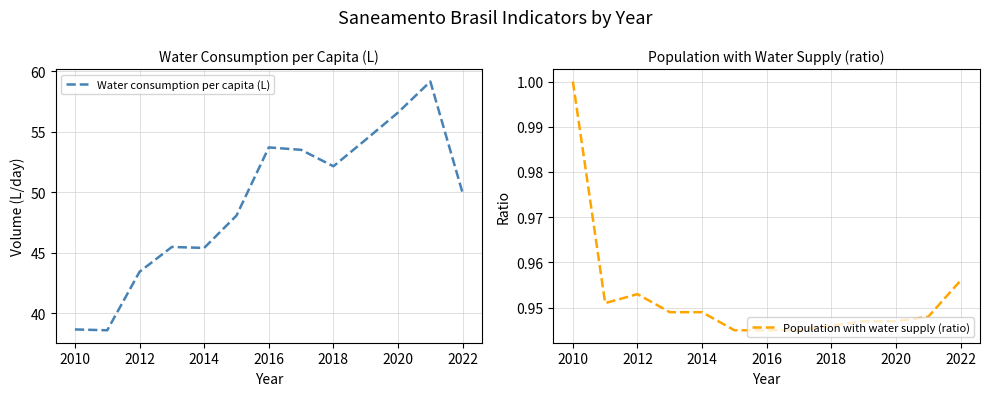

The value of Water consumption per capita (L) at 2020 is 38.3. True or false?

False